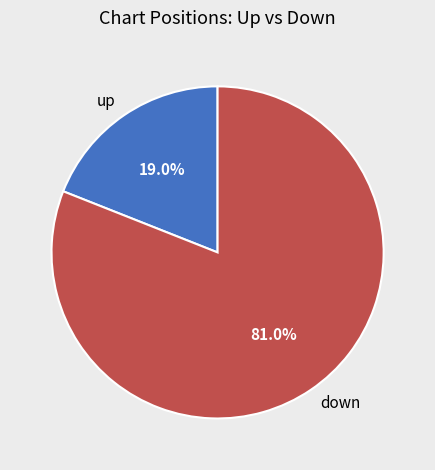

Rank the categories by value from lowest to highest.

up, down